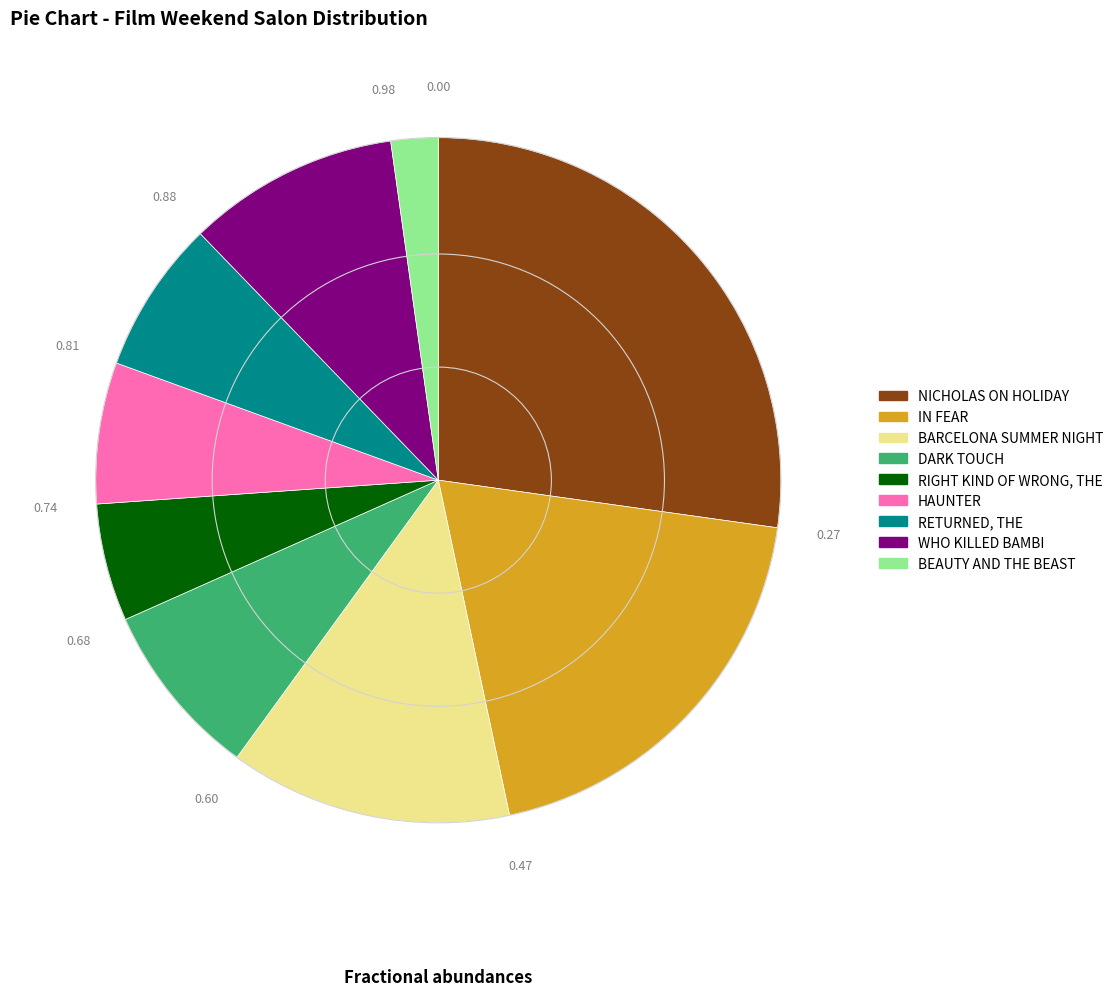

How many segments does this pie chart have?

9